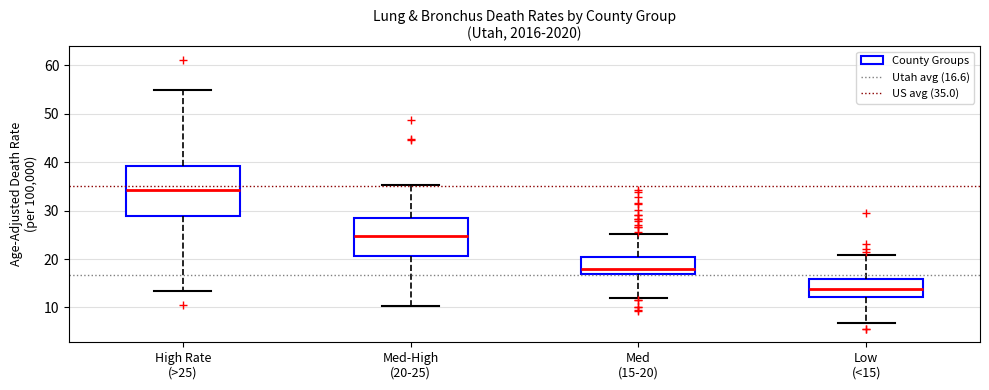

Which box has the lowest median line?

Low (<15)